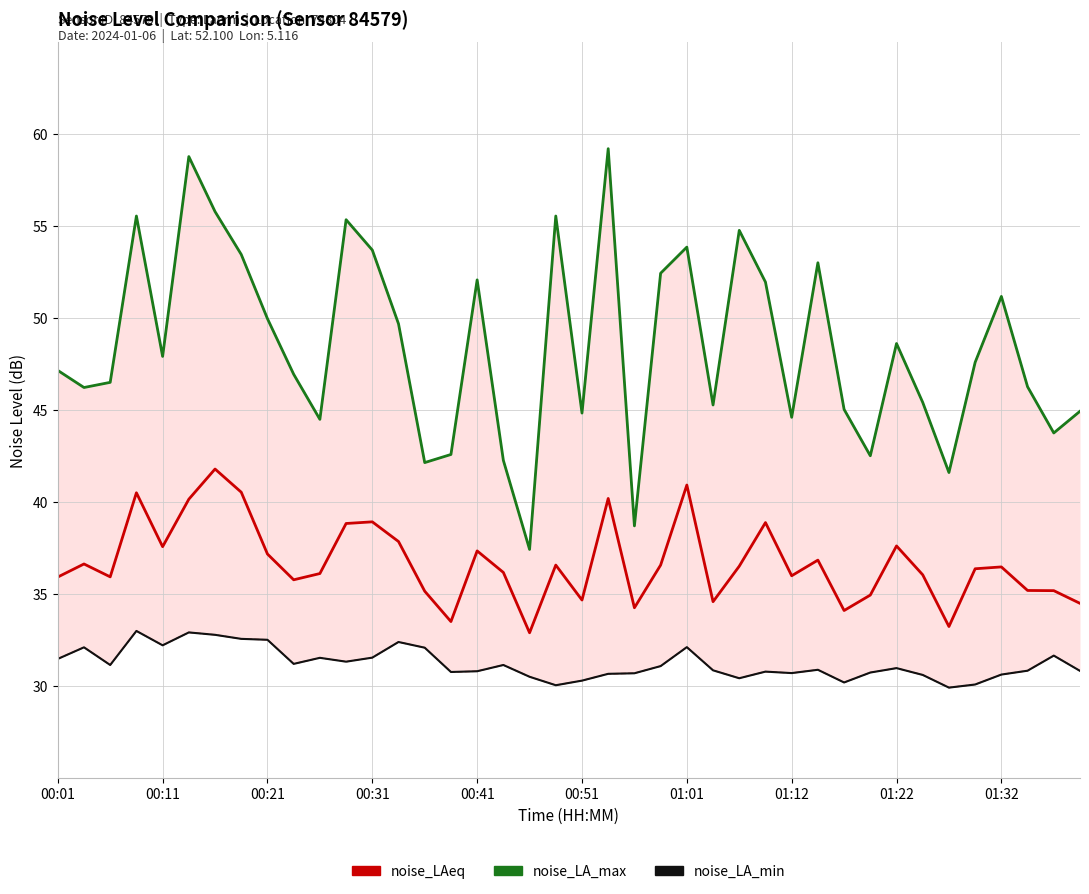

What is the greatest value displayed?

59.2